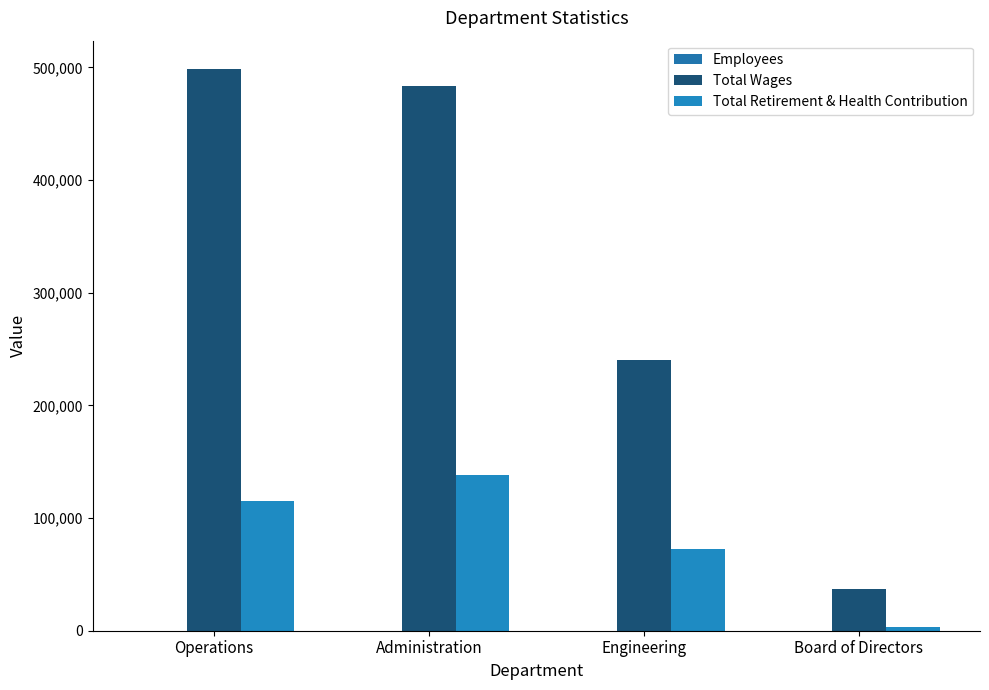

How many series are shown in this chart?

3